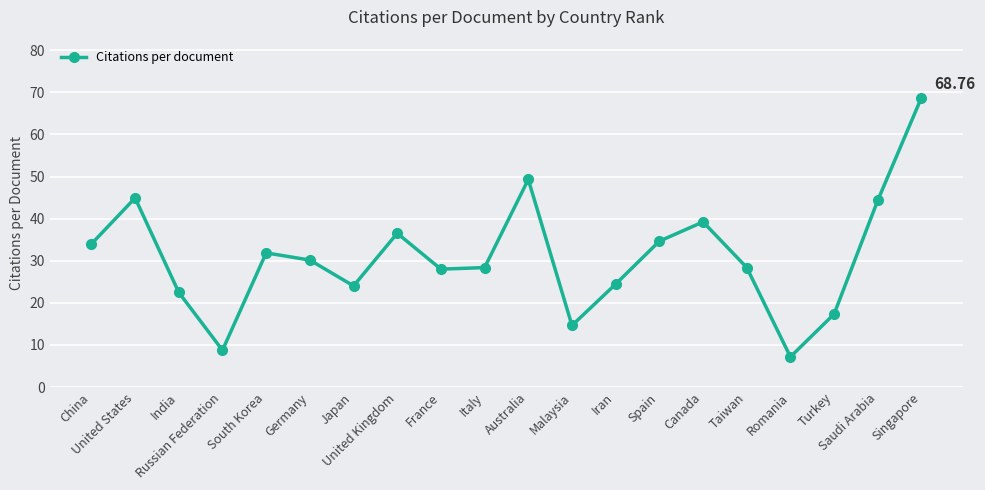

At which label does the data first exceed 30?

China